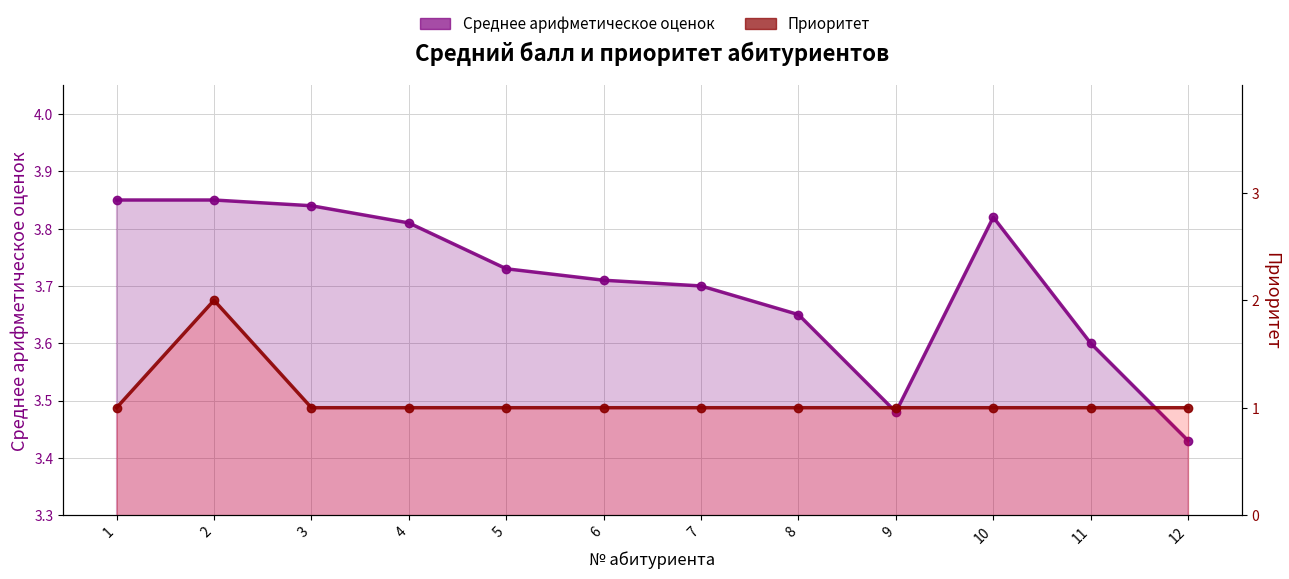

Which series has the largest total across all categories?

Среднее арифметическое оценок